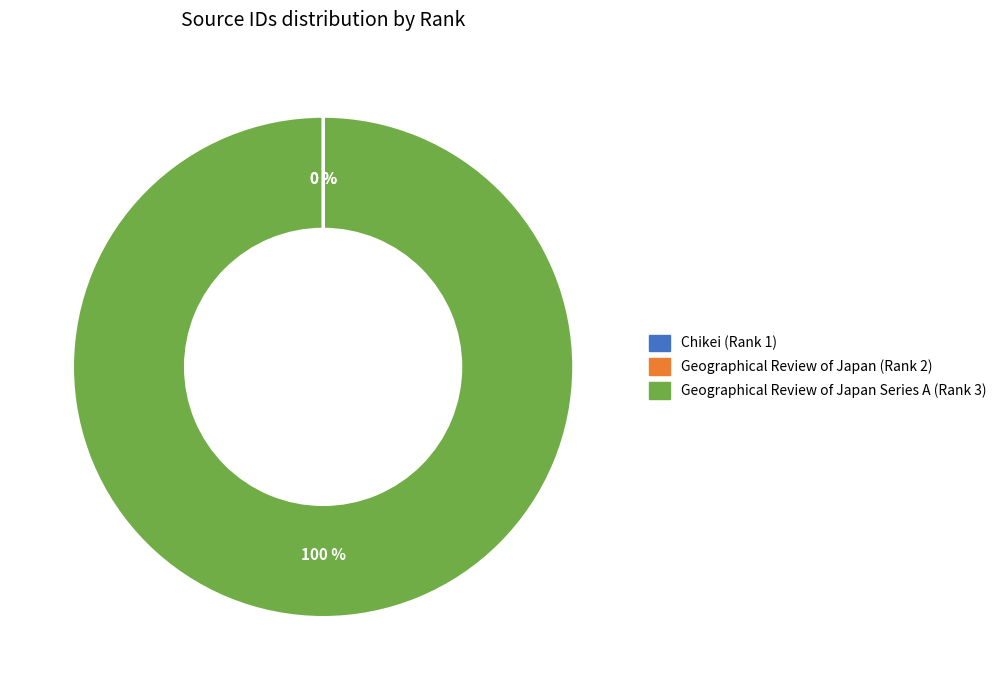

What is the largest slice in the pie chart?

Geographical Review of Japan Series A (Rank 3)